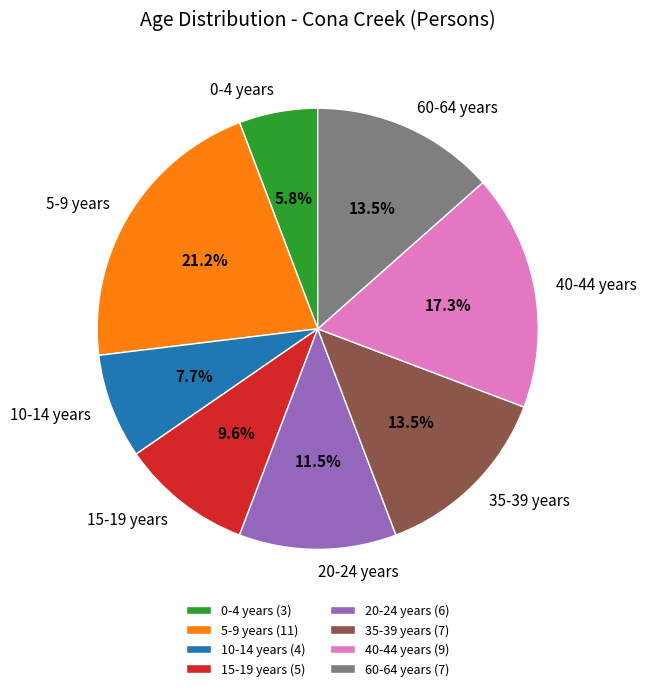

True or false: 5-9 years accounts for 9% of the total.

False